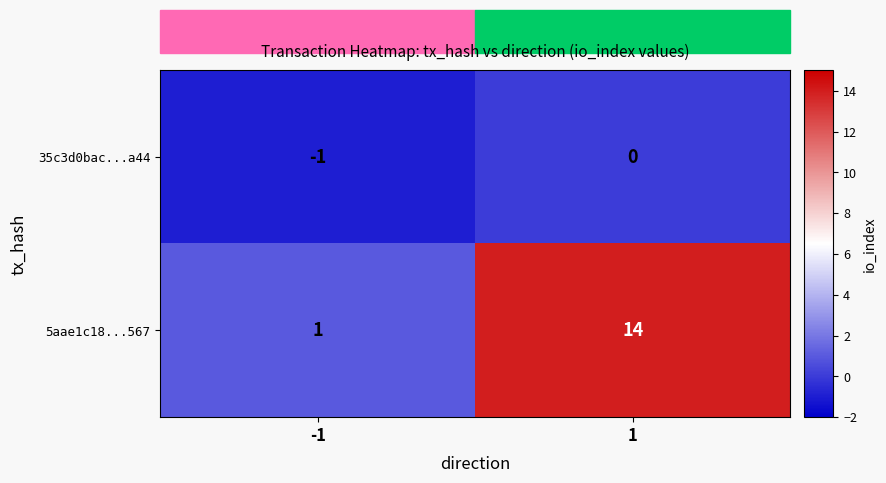

What is the difference between the 5aae1c18...567 values at 1 and -1?

13